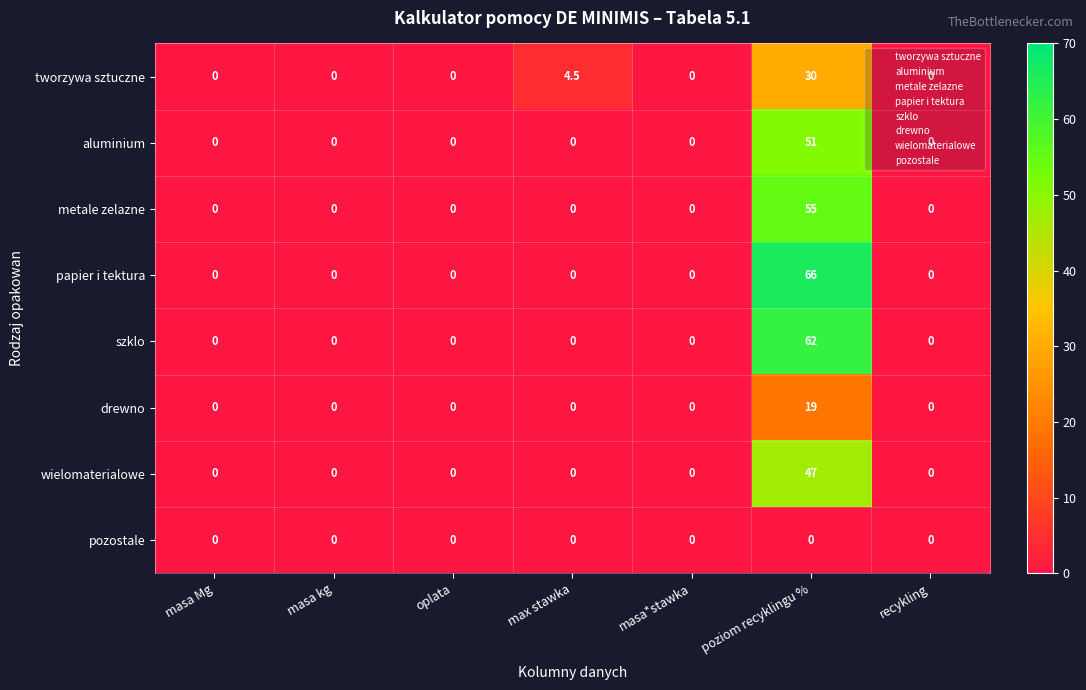

Which series has the largest total across all categories?

papier i tektura